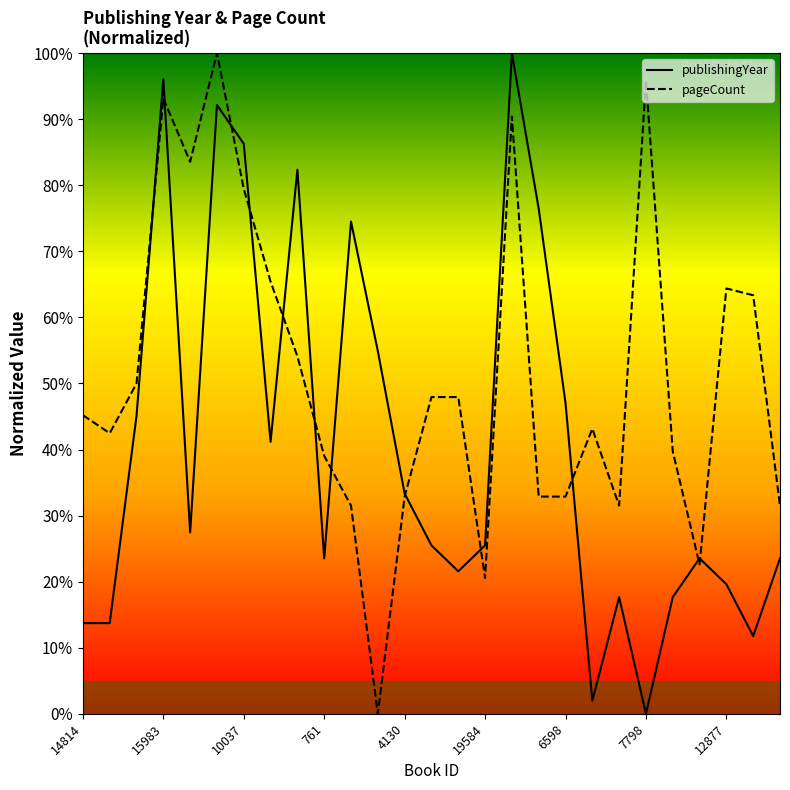

What is the label of the 18th point from the right?

761